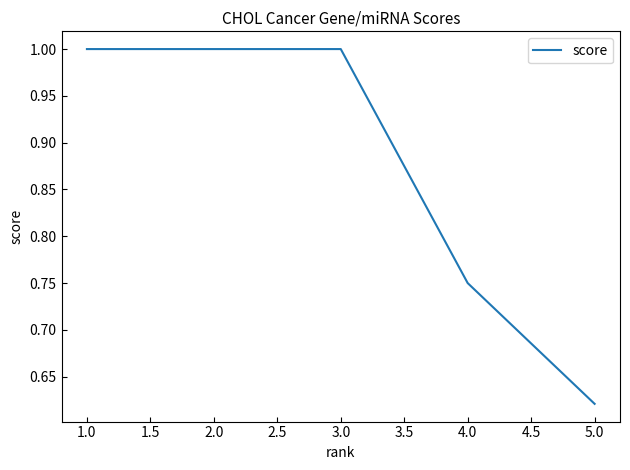

Does the chart display data point markers on the line(s)?

No